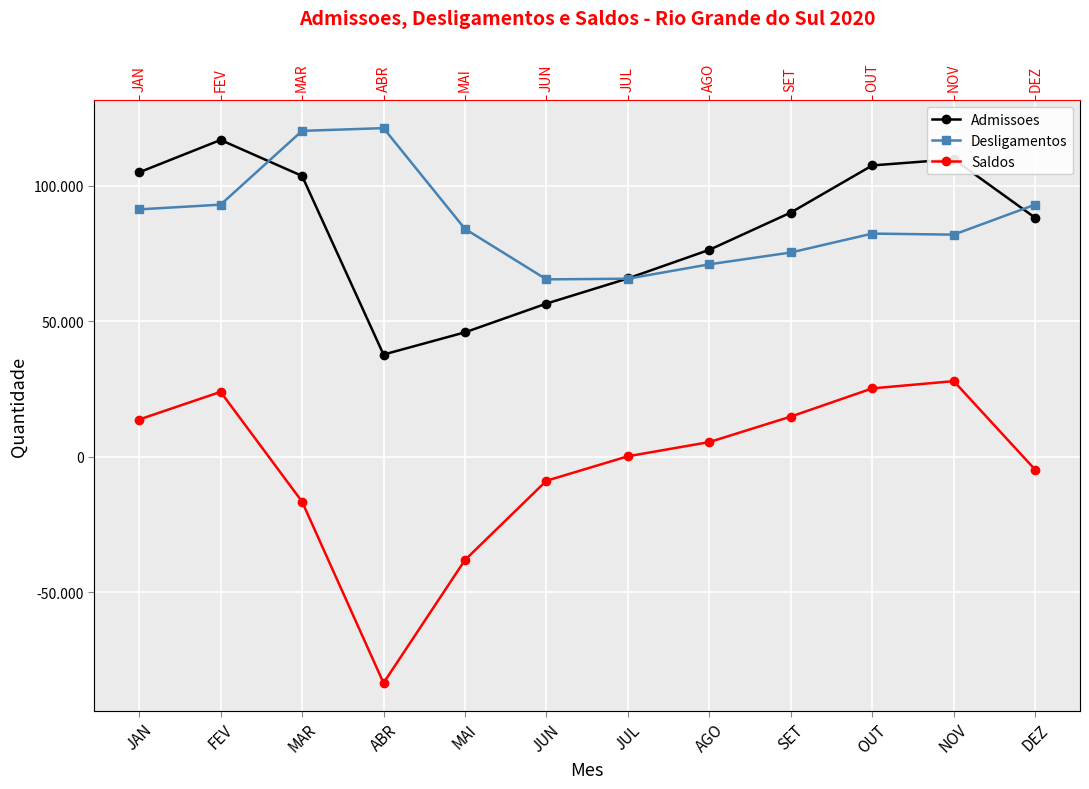

What is the highest value of the Saldos series?

27827